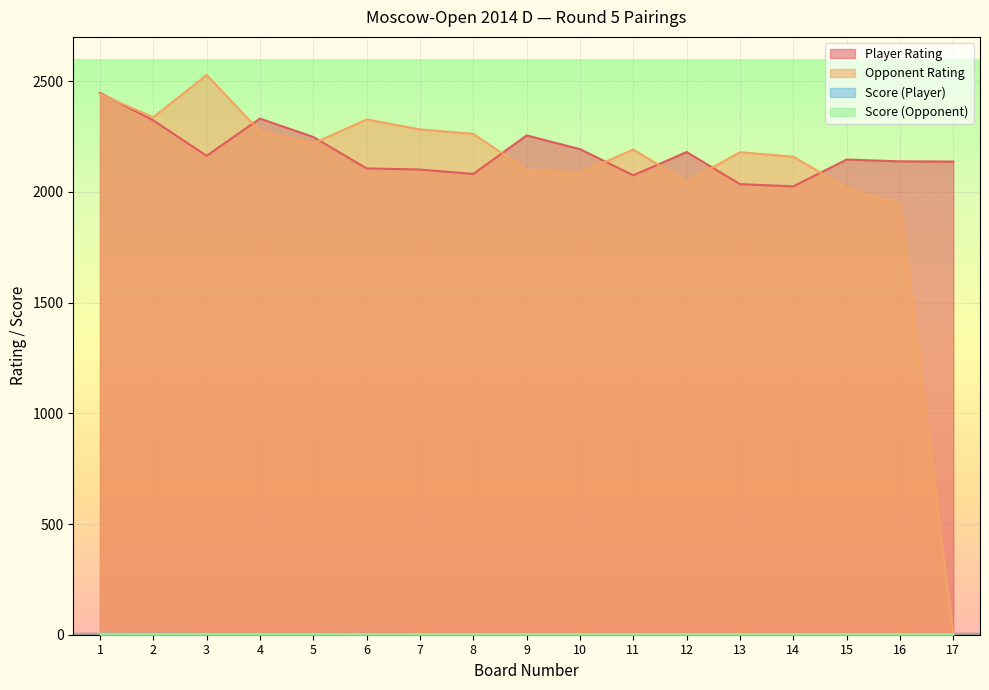

Reading right to left, what are all the values shown in this chart?

Player Rating: 17=2137.0	16=2138.0	15=2146.0	14=2025.0	13=2035.0	12=2180.0	11=2075.0	10=2193.0	9=2255.0	8=2081.0	7=2101.0	6=2106.0	5=2248.0	4=2331.0	3=2163.0	2=2323.0	1=2447.0
Opponent Rating: 17=0.0	16=1944.0	15=2018.0	14=2159.0	13=2179.0	12=2046.0	11=2191.0	10=2087.0	9=2100.0	8=2262.0	7=2282.0	6=2327.0	5=2219.0	4=2274.0	3=2528.0	2=2337.0	1=2442.0
Score (Player): 17=3.0	16=3.0	15=3.0	14=3.0	13=3.0	12=3.0	11=3.0	10=3.0	9=3.0	8=3.0	7=3.0	6=3.5	5=3.5	4=3.5	3=3.5	2=4.0	1=4.0
Score (Opponent): 17=3.0	16=3.0	15=3.0	14=3.0	13=3.0	12=3.0	11=3.0	10=3.0	9=3.0	8=3.0	7=3.0	6=3.0	5=3.5	4=3.5	3=3.5	2=3.5	1=4.0